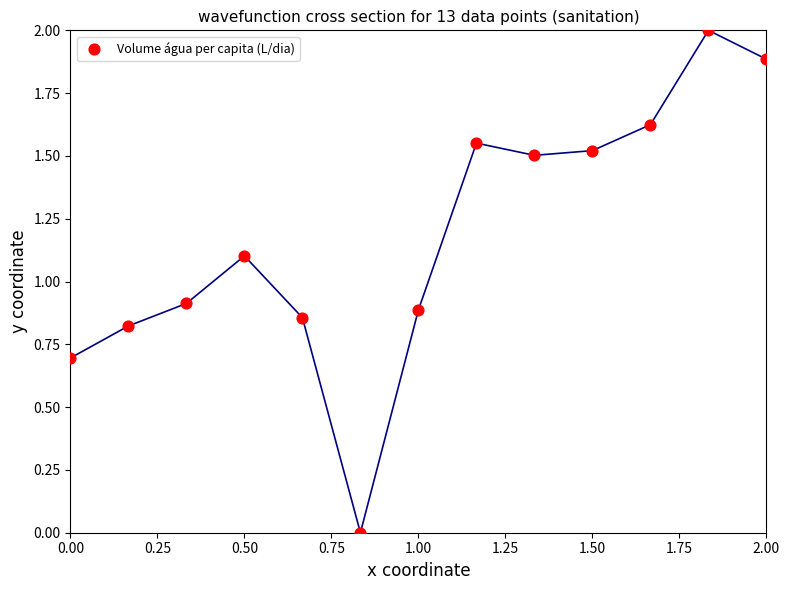

What is the range of X values (max minus min)?

2.0